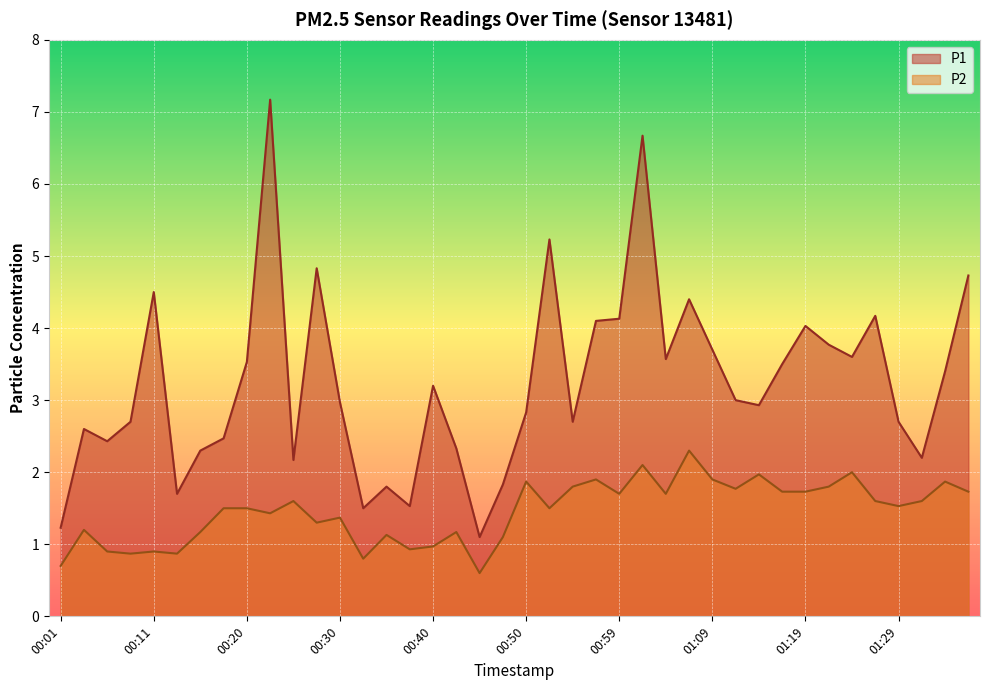

What is the approximate value of P1 at 01:29?

2.7